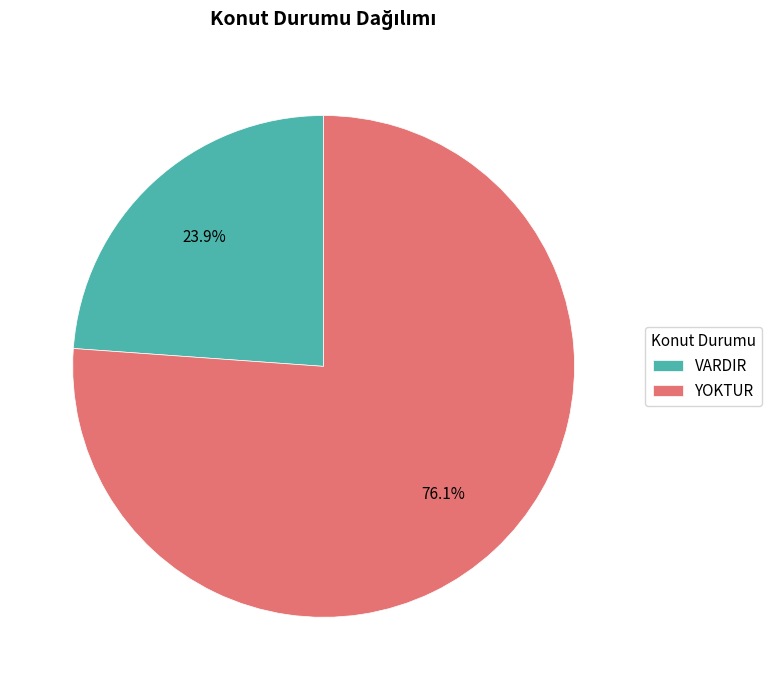

What percentage is the YOKTUR slice, to the nearest percent?

76%